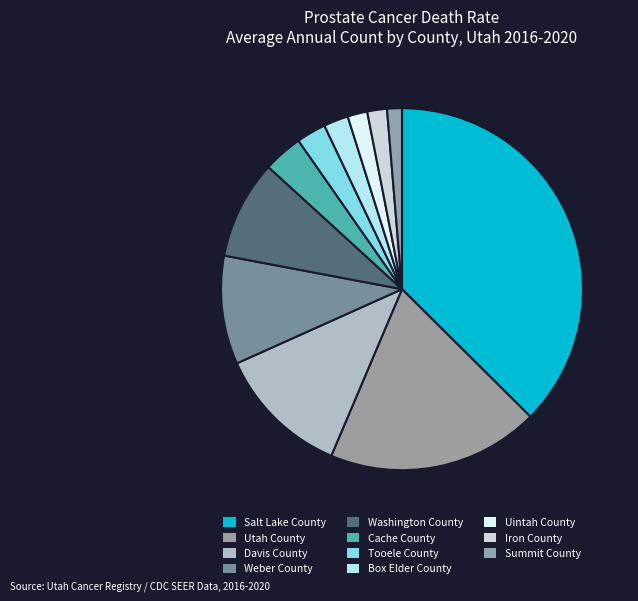

To the nearest percent, what portion does Salt Lake County represent?

37%